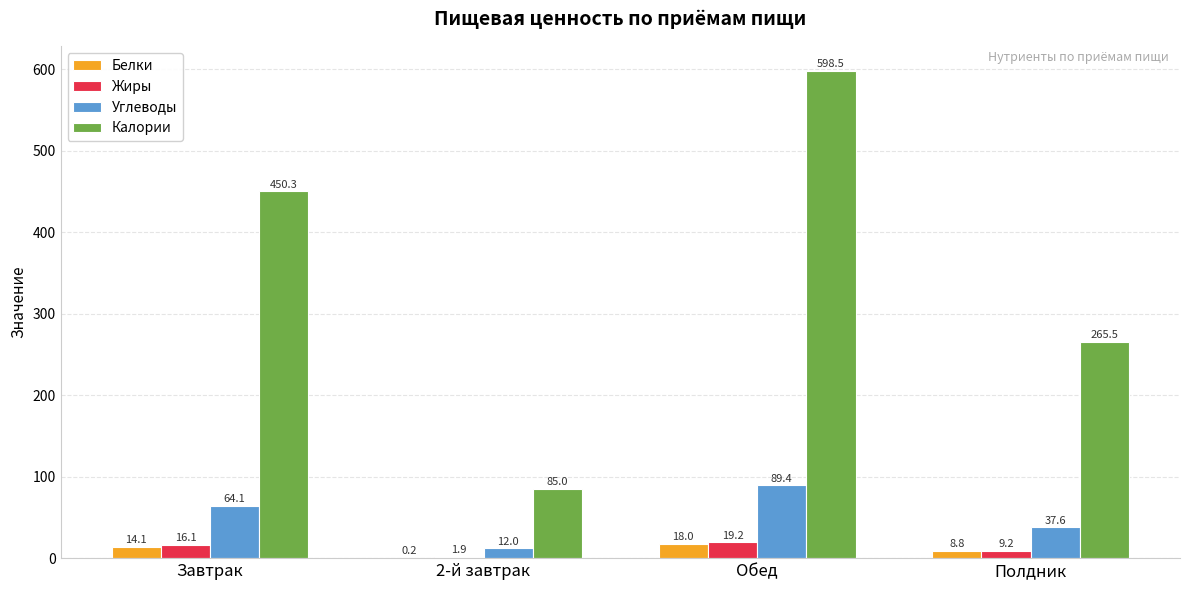

Reading left to right, transcribe all the data shown in this chart.

Белки: Завтрак=14.1	2-й завтрак=0.2	Обед=18.0	Полдник=8.8
Жиры: Завтрак=16.1	2-й завтрак=1.9	Обед=19.2	Полдник=9.2
Углеводы: Завтрак=64.1	2-й завтрак=12.0	Обед=89.4	Полдник=37.6
Калории: Завтрак=450.3	2-й завтрак=85.0	Обед=598.5	Полдник=265.5